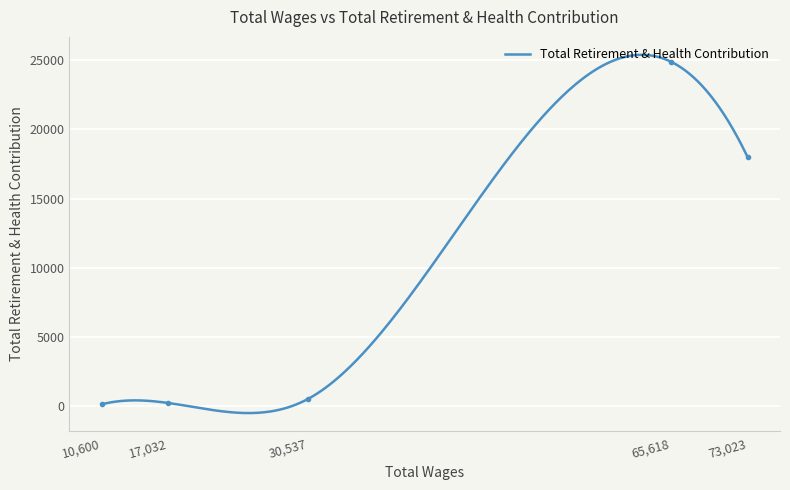

At which category does the data reach its first local peak?

65618